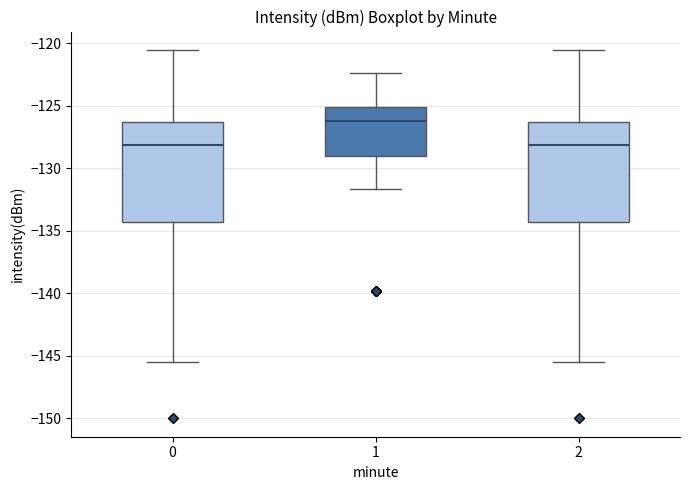

Reading left to right, transcribe this box plot: for each box, give where its median line is, the range the box spans, and where its two whiskers end, as read against the y-axis. The values are not printed on the chart, so give them approximately, as read against the axis.

0: median -128.0, box -134.5 to -126.5, whiskers -145.5 to -120.5
1: median -126.0, box -129.0 to -125.0, whiskers -131.5 to -122.5
2: median -128.0, box -134.5 to -126.5, whiskers -145.5 to -120.5